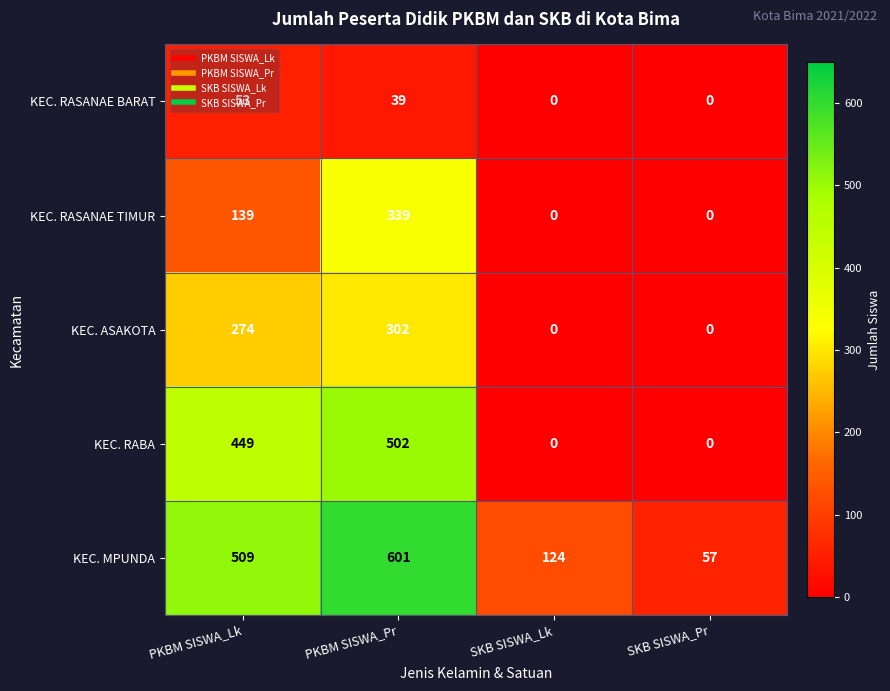

Which series has the largest range (max minus min)?

KEC. MPUNDA